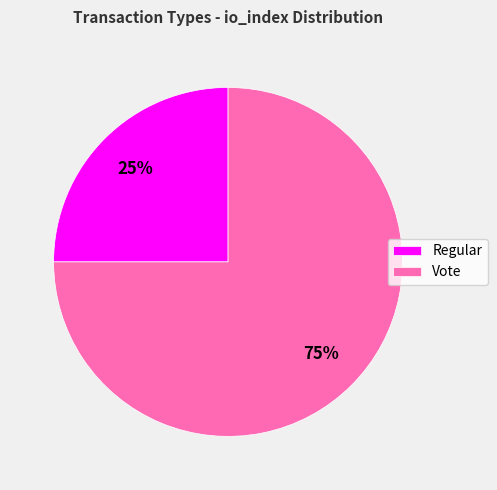

Do Regular and Vote together represent more than half of the pie?

Yes